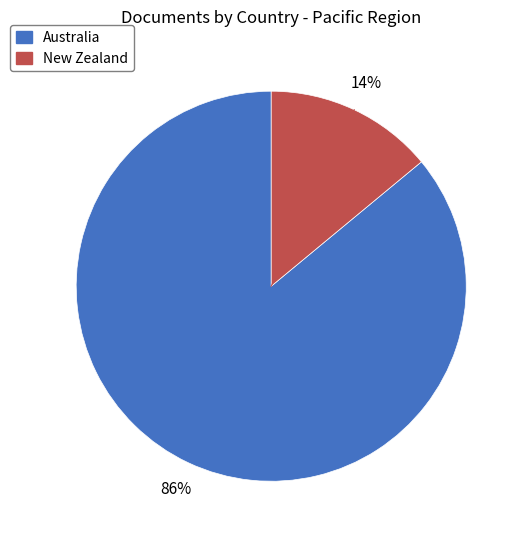

To the nearest percent, what percentage of the pie is Australia?

86%